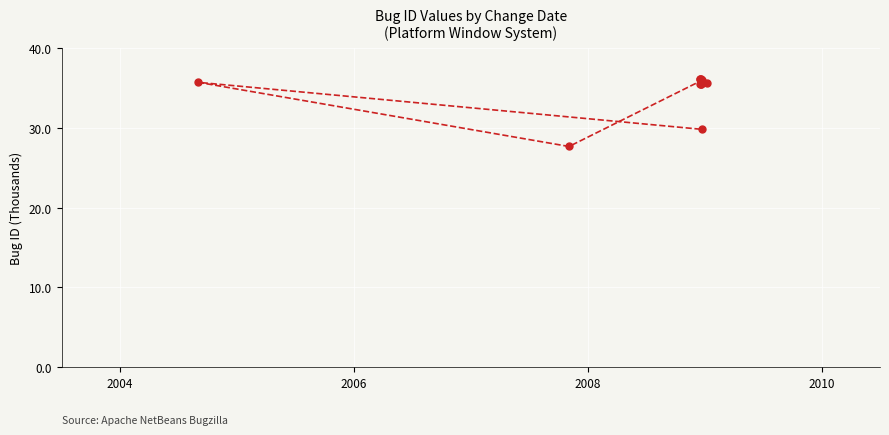

How many categories are shown in the chart?

13